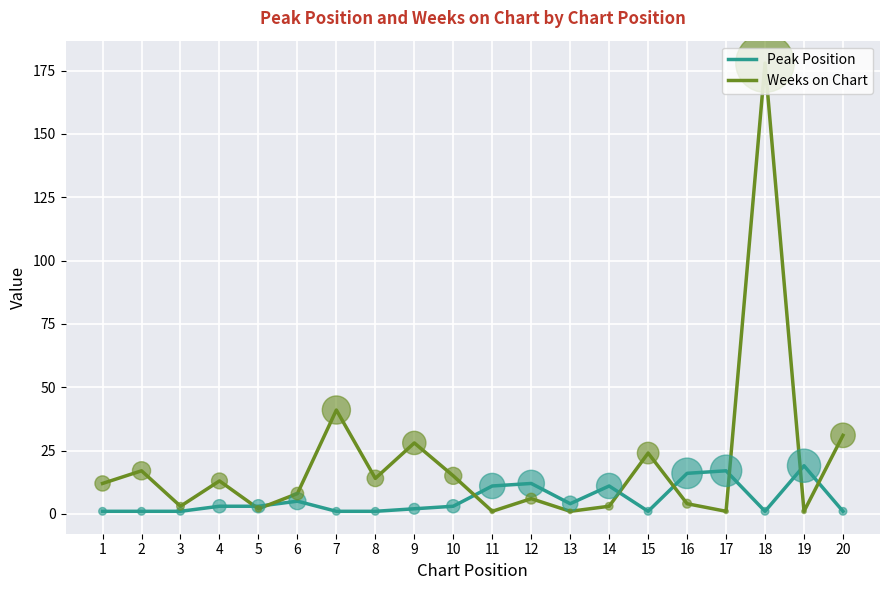

At which category is the sum across all series the highest?

18